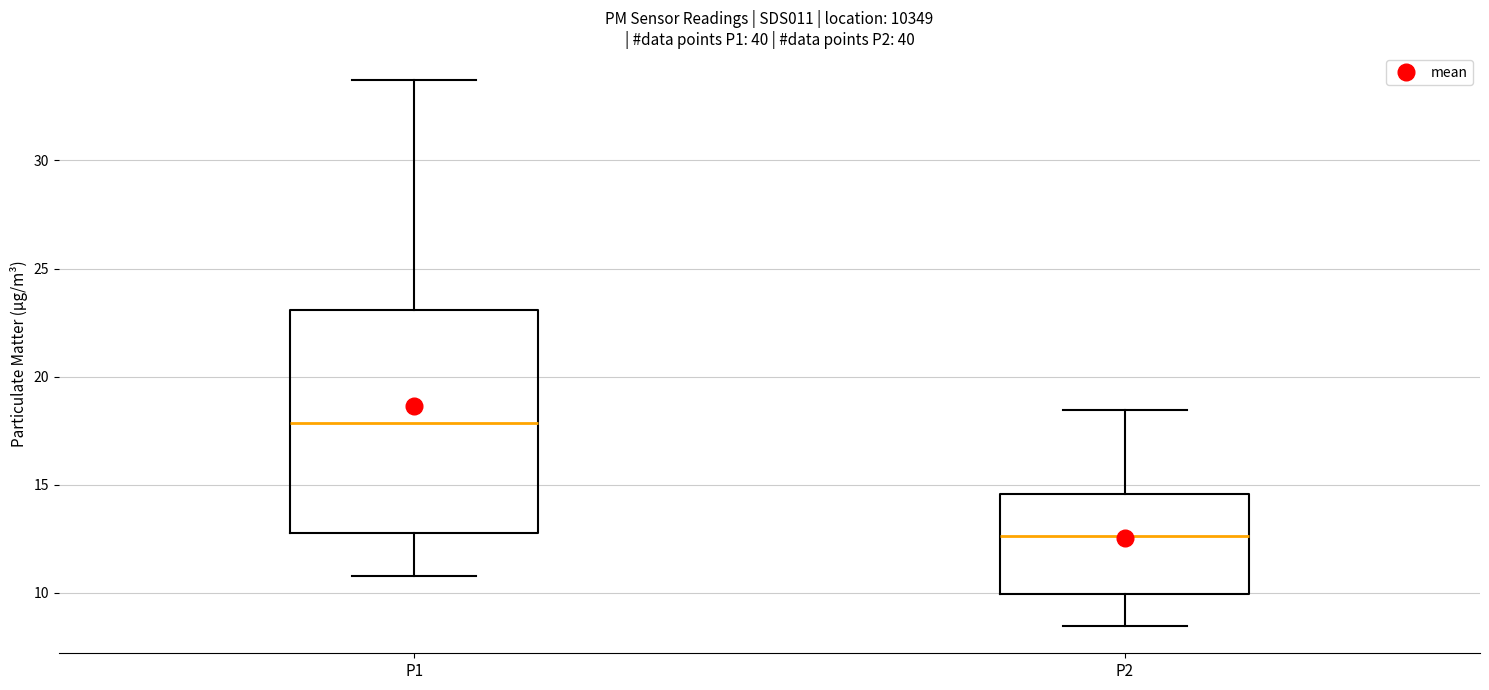

Reading left to right, read every box against the y-axis: the position of its median line, the range the box covers, and the ends of its whiskers. The values are not printed on the chart, so give them approximately, as read against the axis.

P1: median 18.0, box 13.0 to 23.0, whiskers 11.0 to 33.5
P2: median 12.5, box 10.0 to 14.5, whiskers 8.5 to 18.5